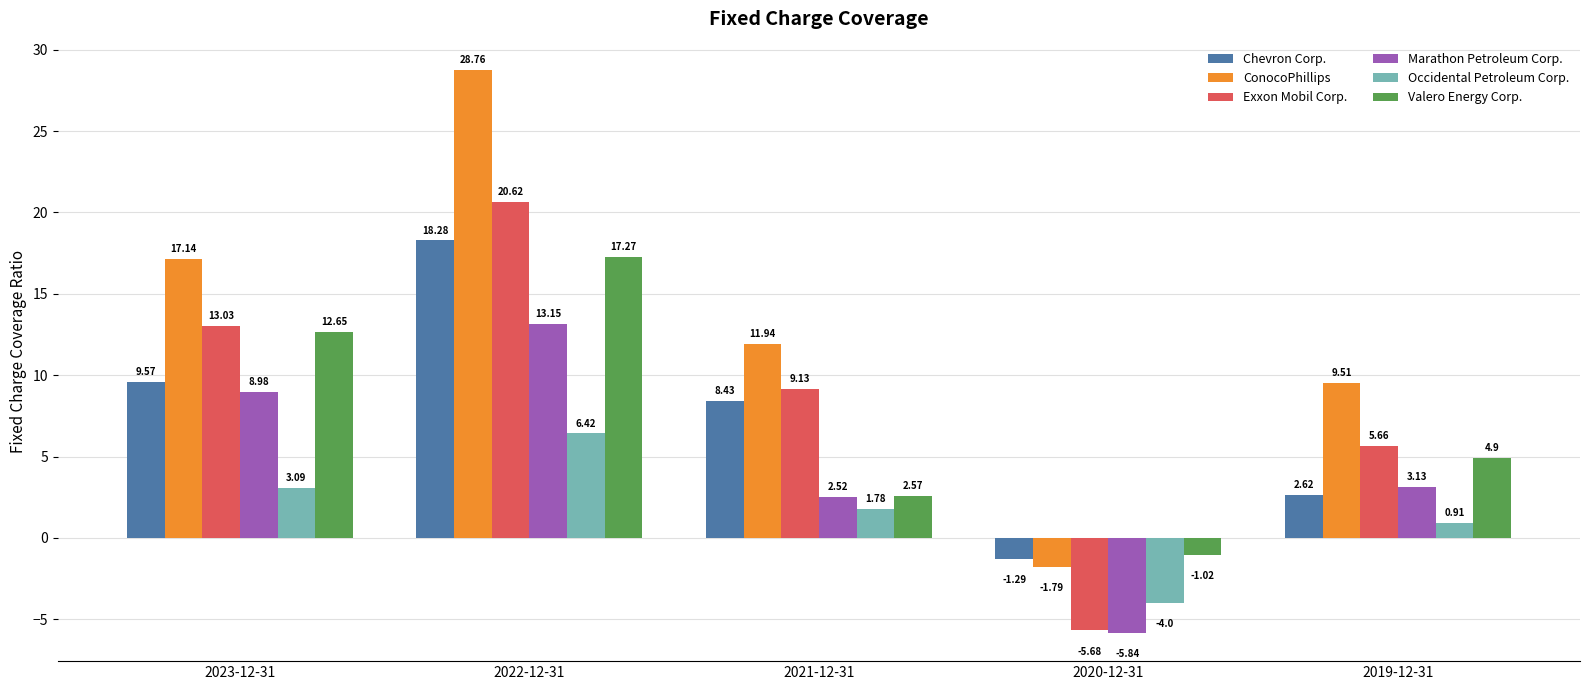

What is the value of the Valero Energy Corp. bar at the 5th from the left?

4.9